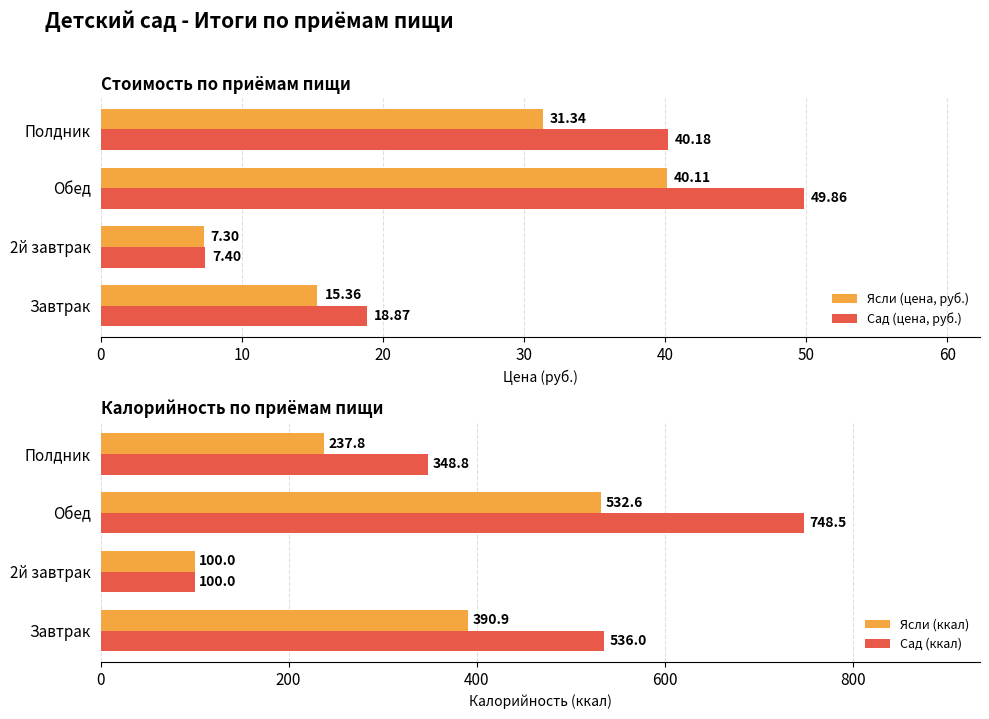

At which label is Сад (цена, руб.) closest to 28?

Завтрак